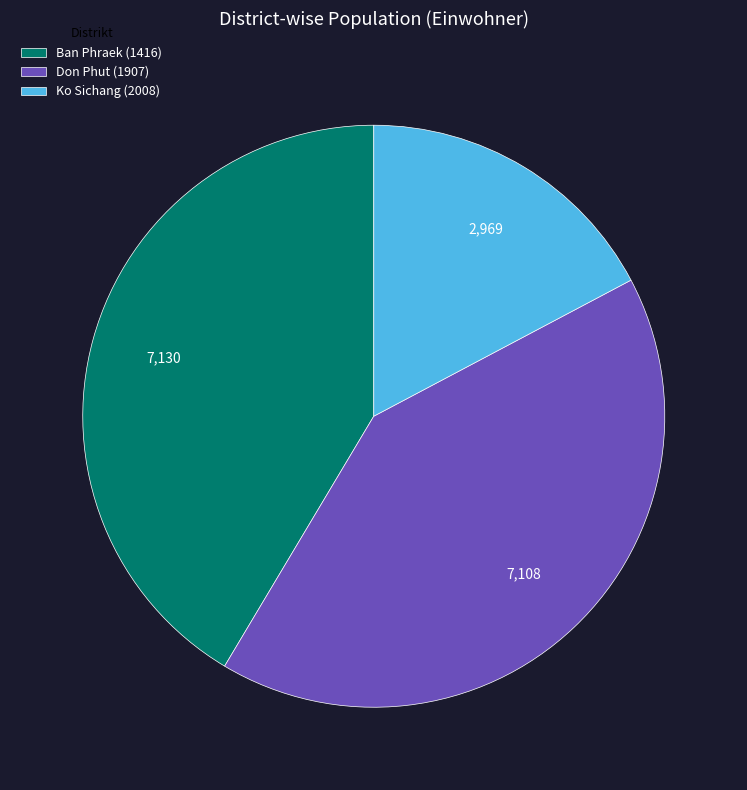

Does Ko Sichang (2008) account for over 50% of the chart?

No